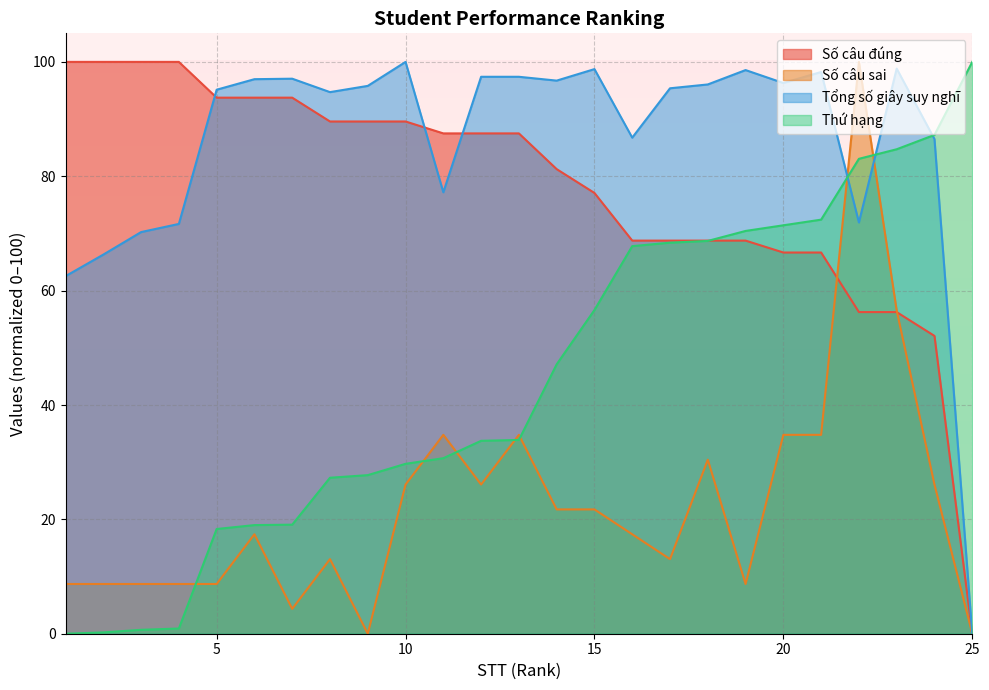

True or false: Số câu đúng and Số câu sai cross at least once.

True